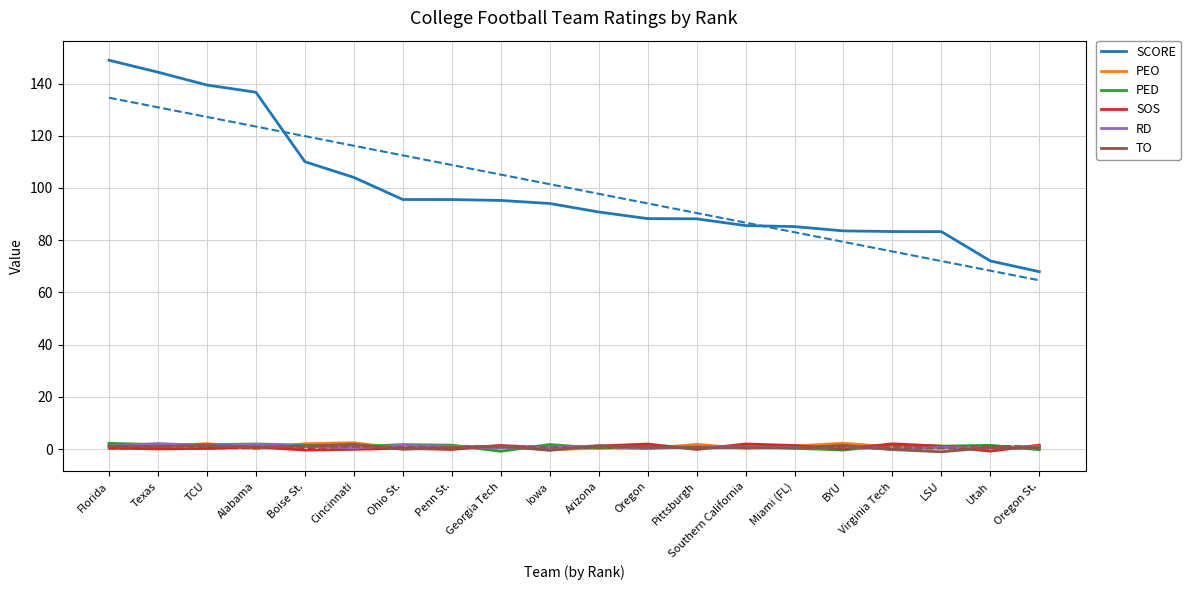

What is the difference between the second highest and minimum values in the SOS series?

2.7